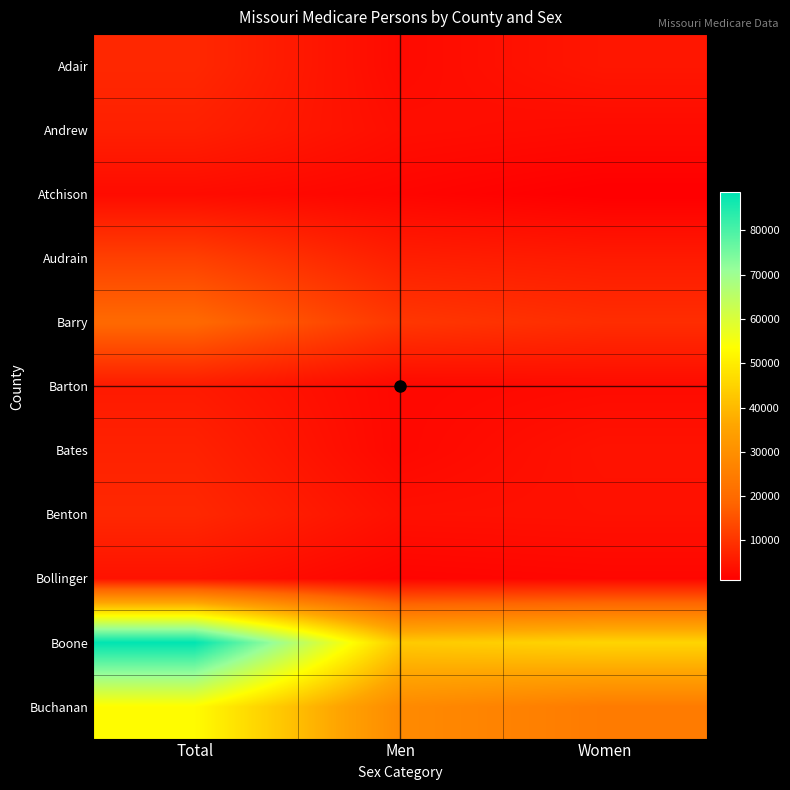

List the series in order of their peak value, highest first.

Boone, Buchanan, Barry, Audrain, Benton, Adair, Bates, Andrew, Barton, Bollinger, Atchison